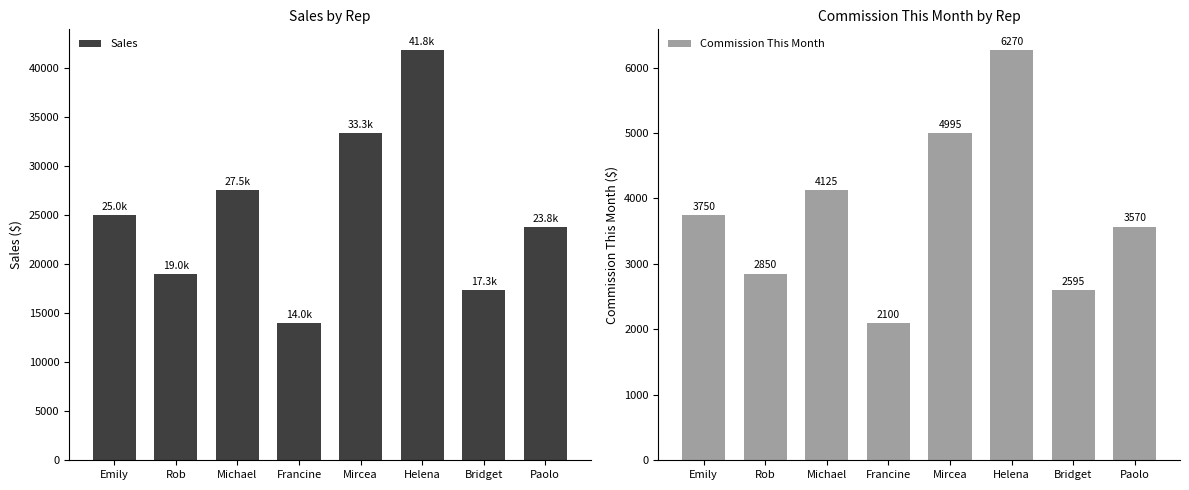

How many bars are there in each group?

2